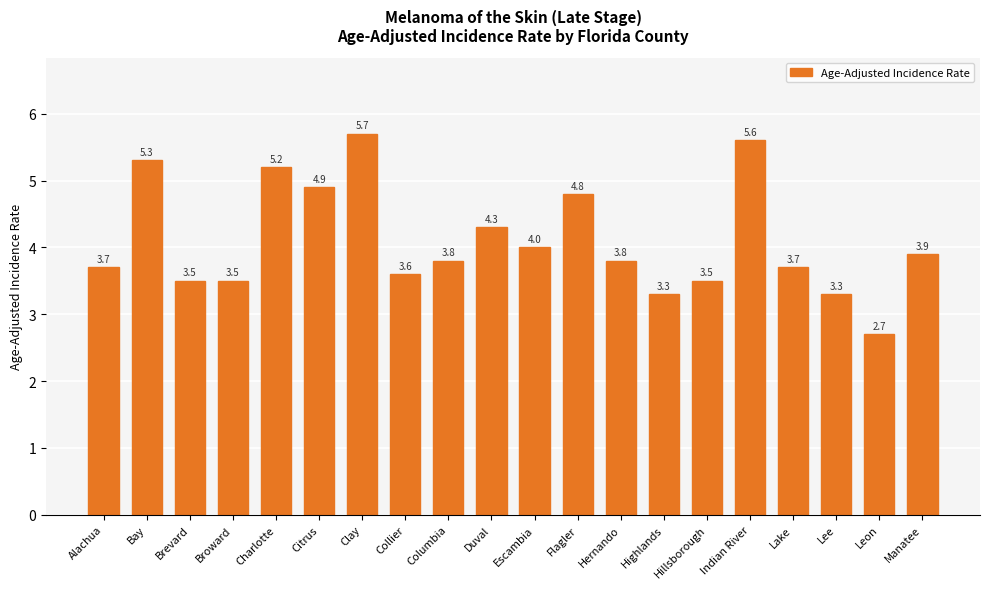

Where does the data first go above 3?

Alachua